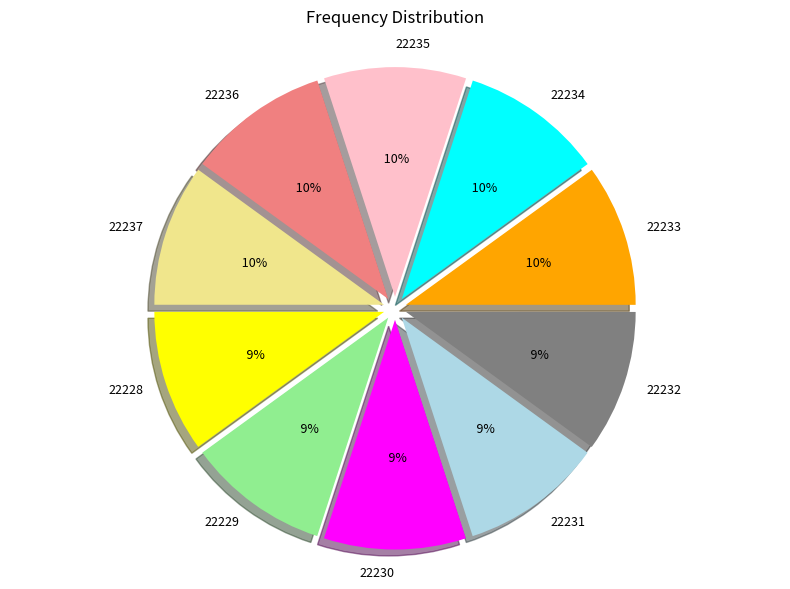

What is the total percentage of 22234 and 22237?

20.0%